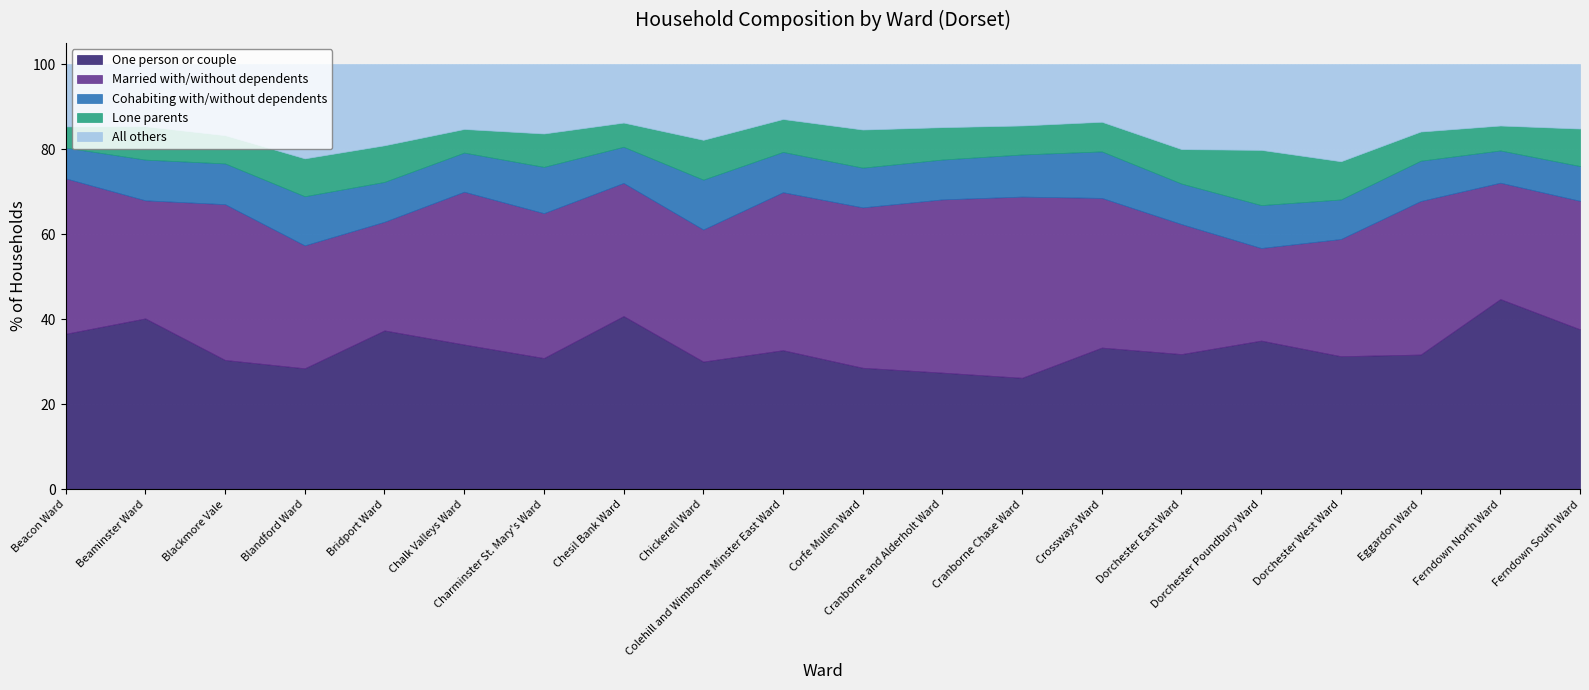

How many data points in Cohabiting with/without dependents are above 9?

16